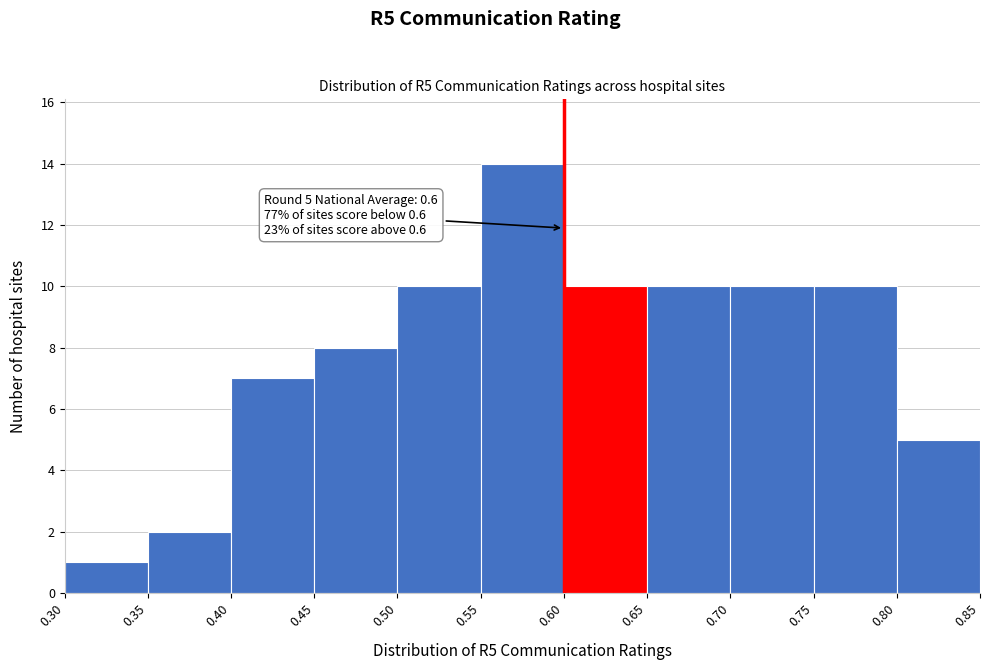

Over which range of the x-axis is the bar tallest?

0.55 to 0.60